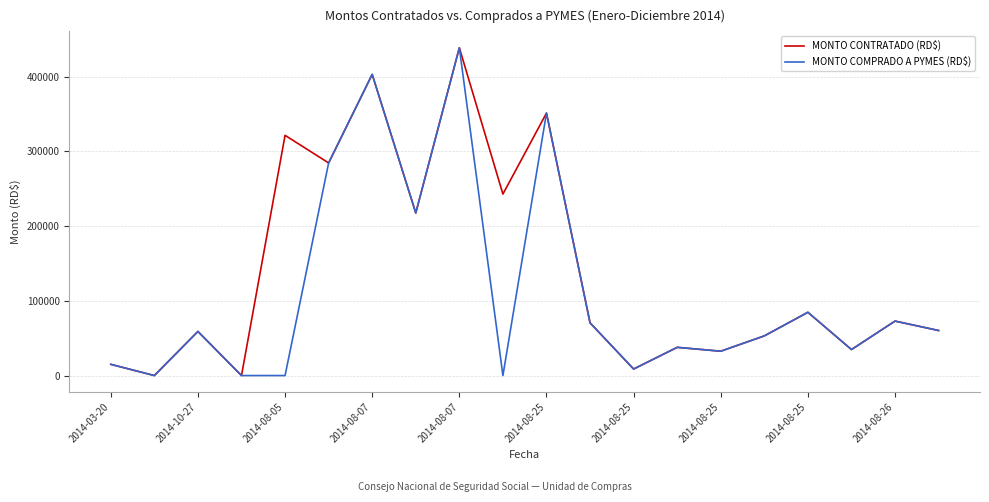

What are all the series names shown in the legend?

MONTO CONTRATADO (RD$), MONTO COMPRADO A PYMES (RD$)